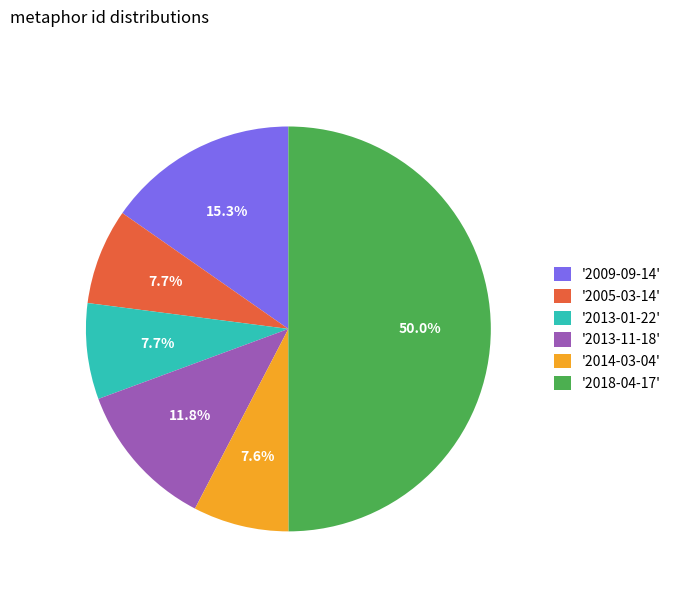

Which category has the biggest portion of the pie?

'2018-04-17'